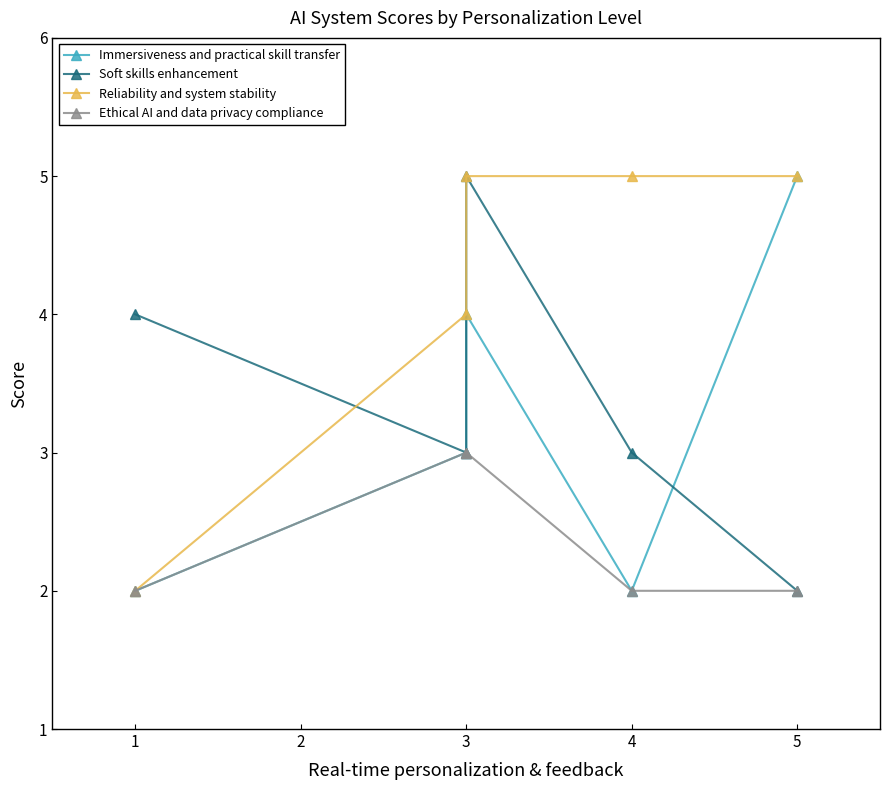

True or false: Immersiveness and practical skill transfer and Reliability and system stability cross at least once.

False